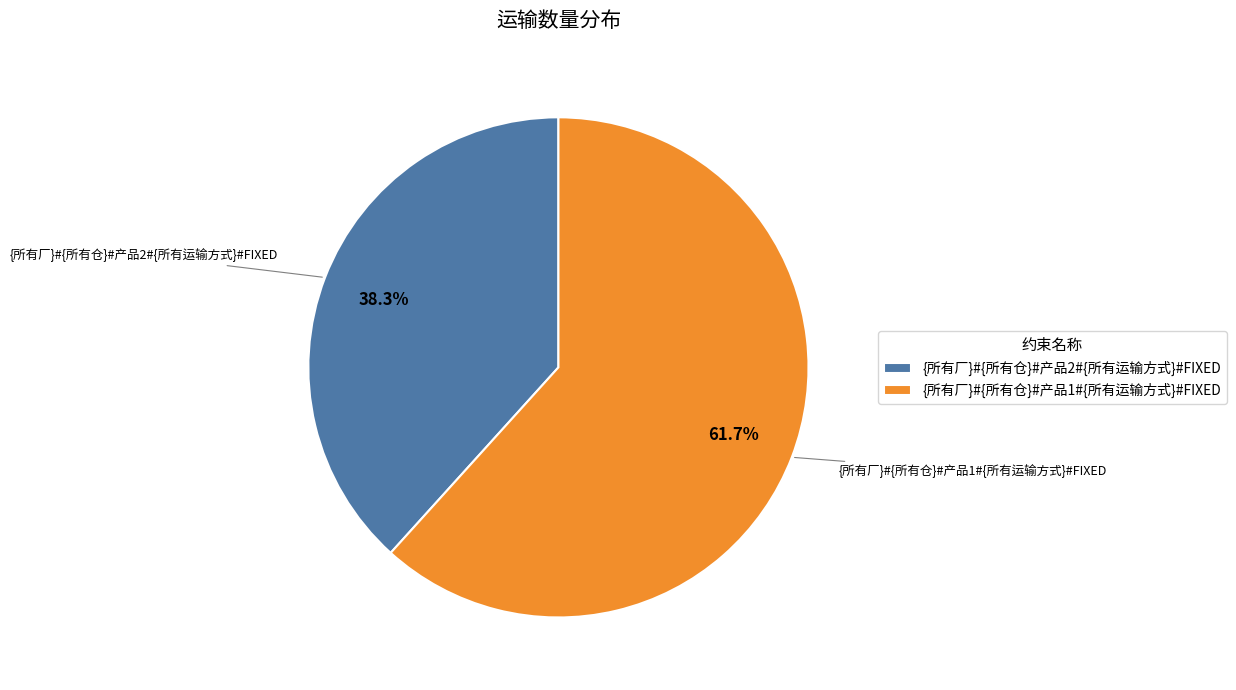

Rank the categories by value from highest to lowest.

{所有厂}#{所有仓}#产品1#{所有运输方式}#FIXED, {所有厂}#{所有仓}#产品2#{所有运输方式}#FIXED